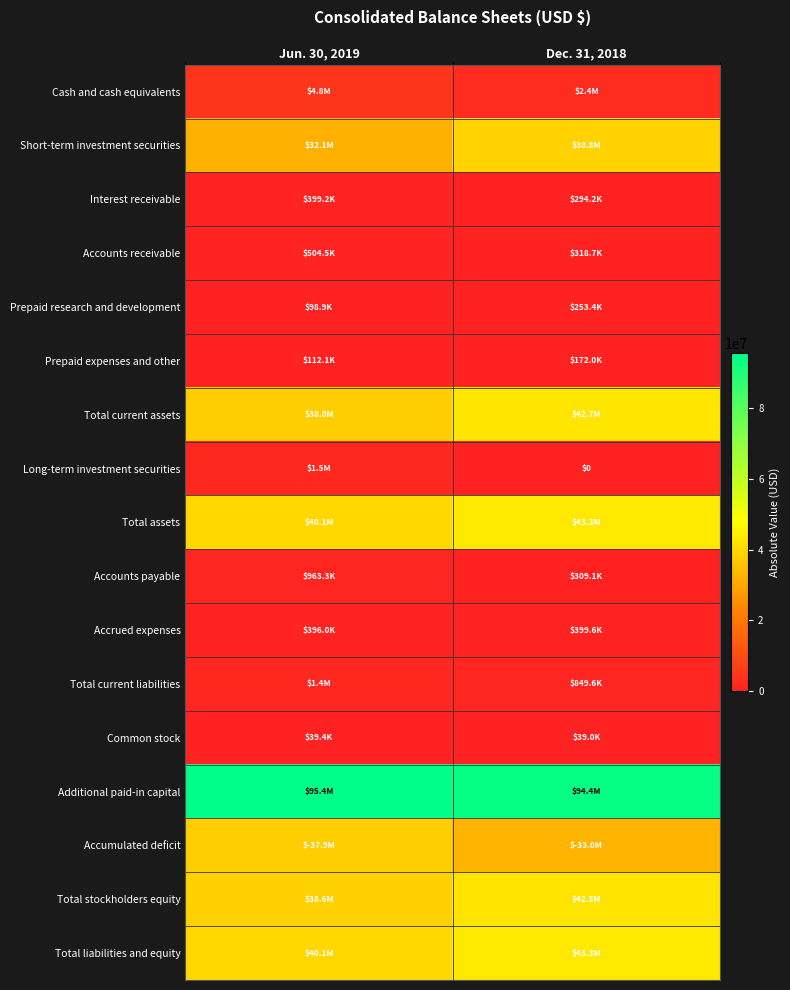

The value of Total current liabilities at Jun. 30, 2019 is 1449877. True or false?

True